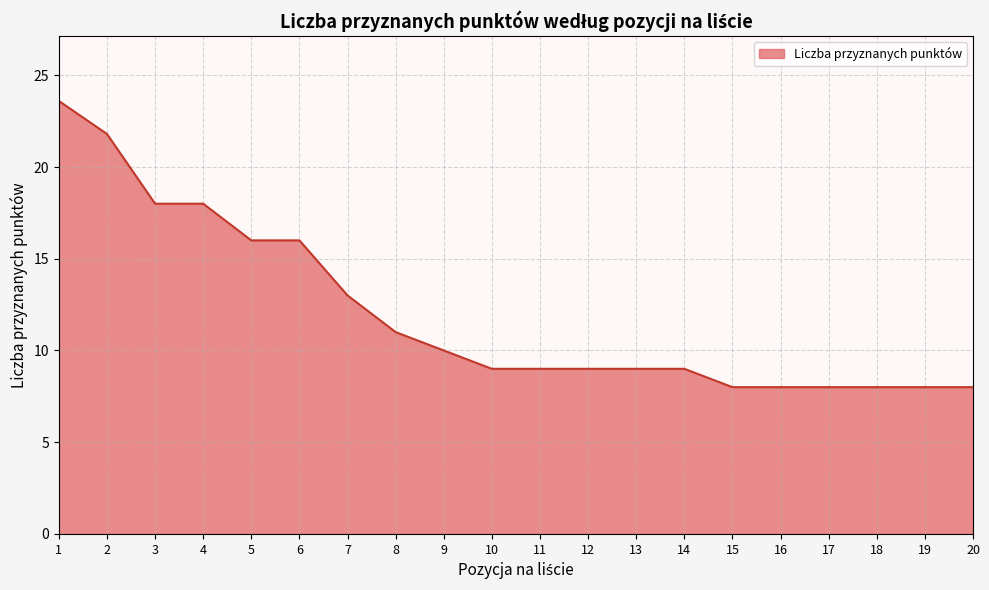

True or false: the data shows 9.0 at 10.

True